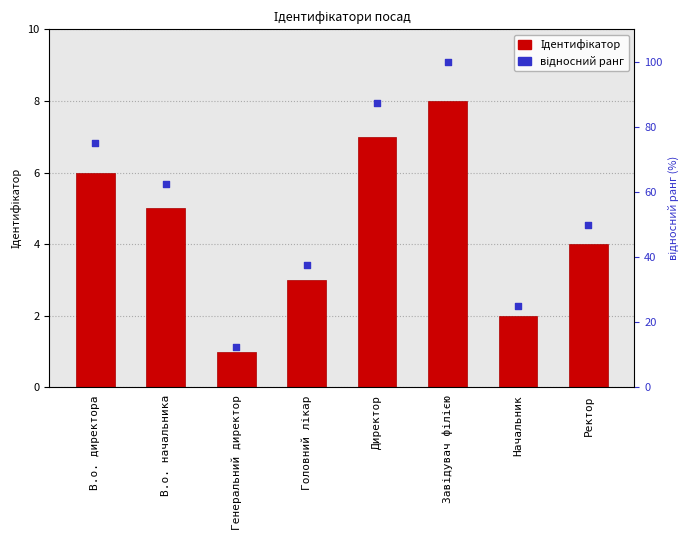

What is the total value across all series at В.о. директора?

81.0